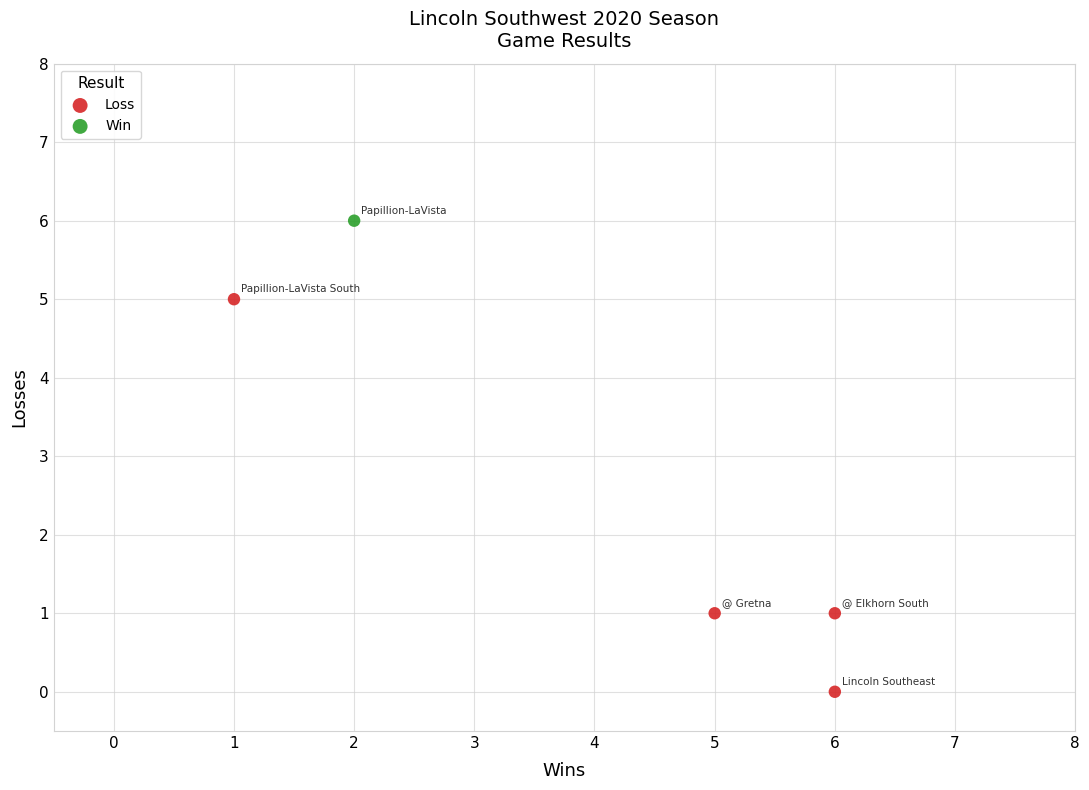

What are all the series names shown in the legend?

Loss, Win